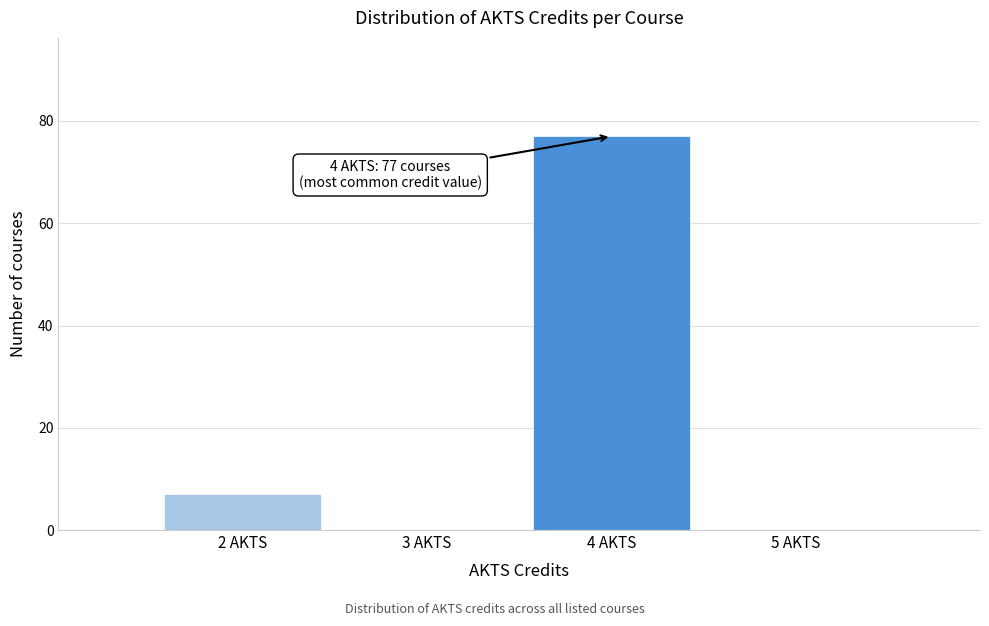

Over which range of the x-axis is the bar tallest?

3.5 to 4.5